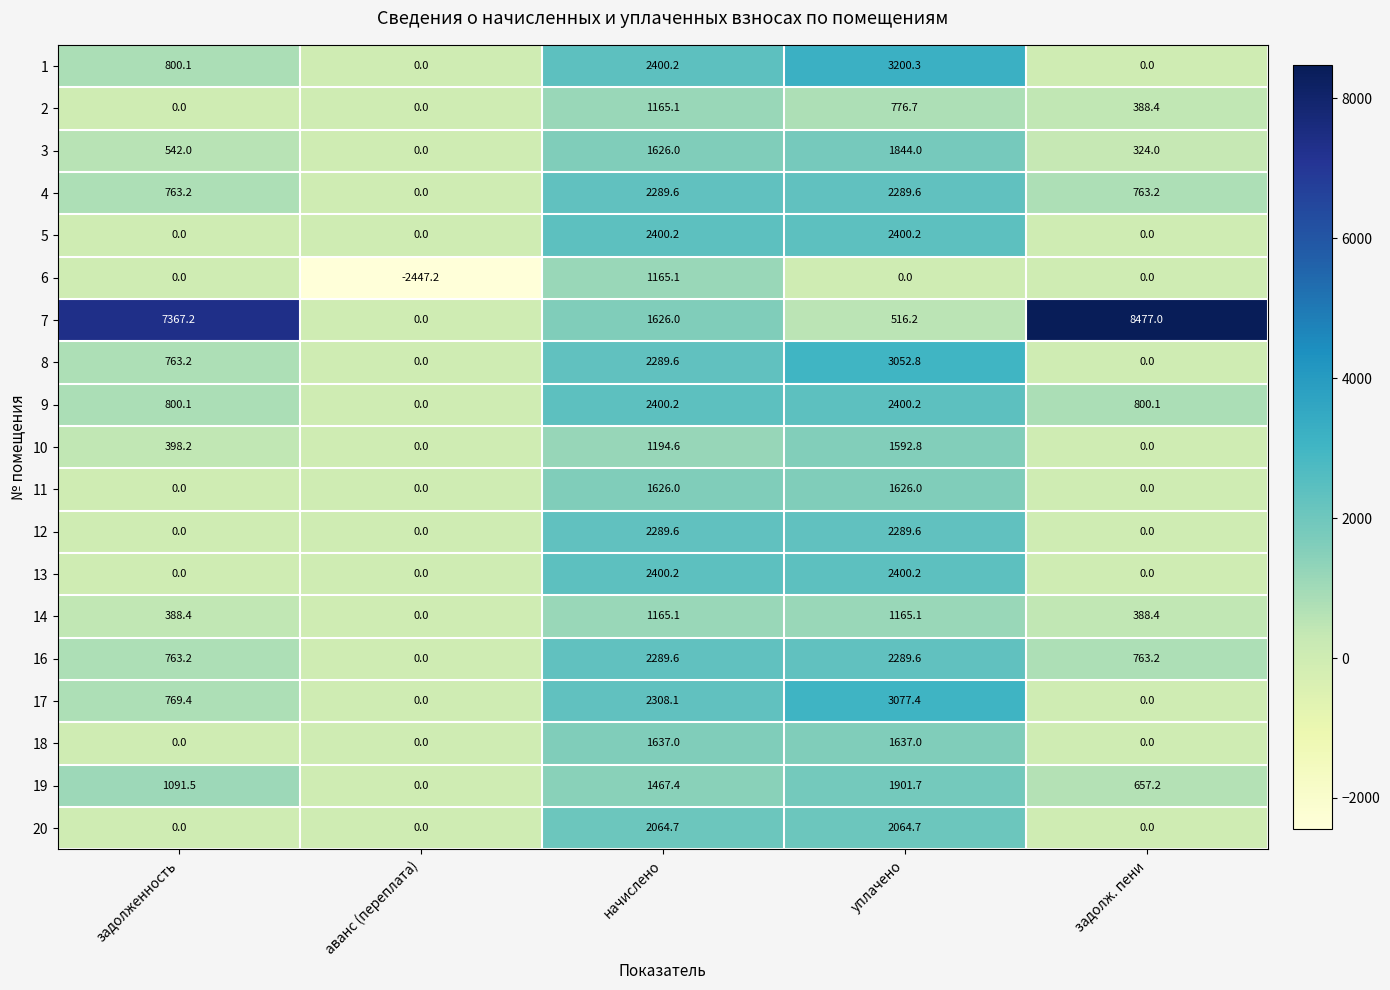

Is it true that 7 equals 1626.0 at начислено?

True